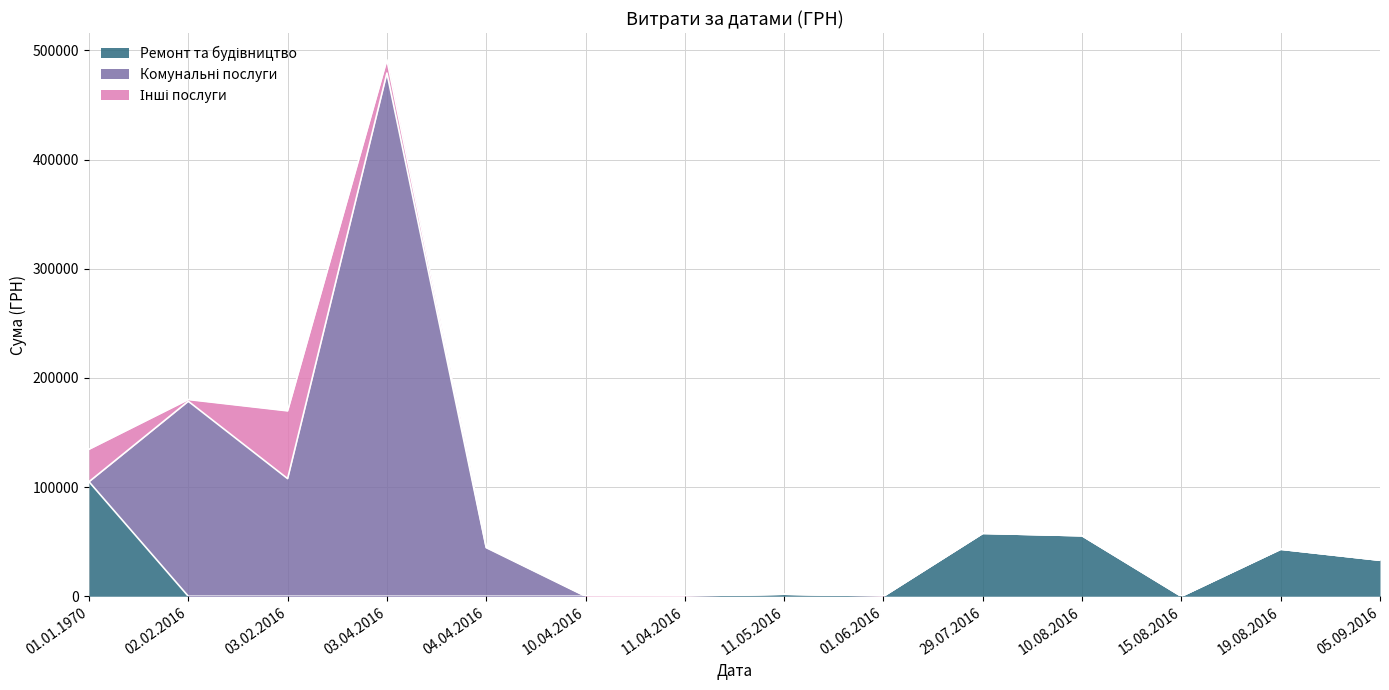

Is the value of Інші послуги at 11.05.2016 greater than the value of Комунальні послуги at 19.08.2016?

No